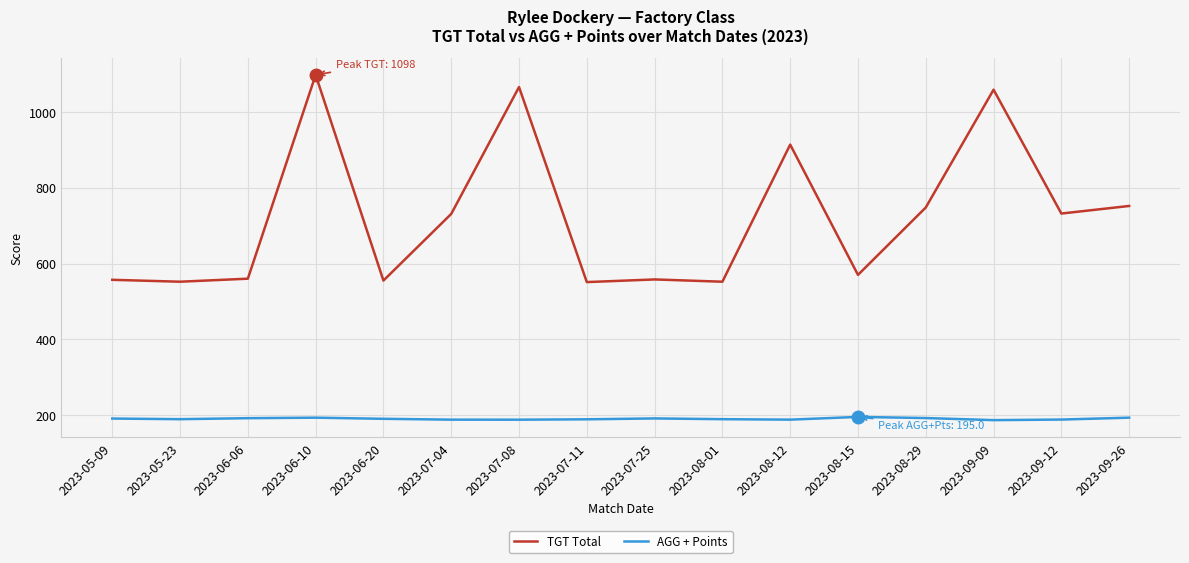

Where is TGT Total nearest to the value 824?

2023-09-26